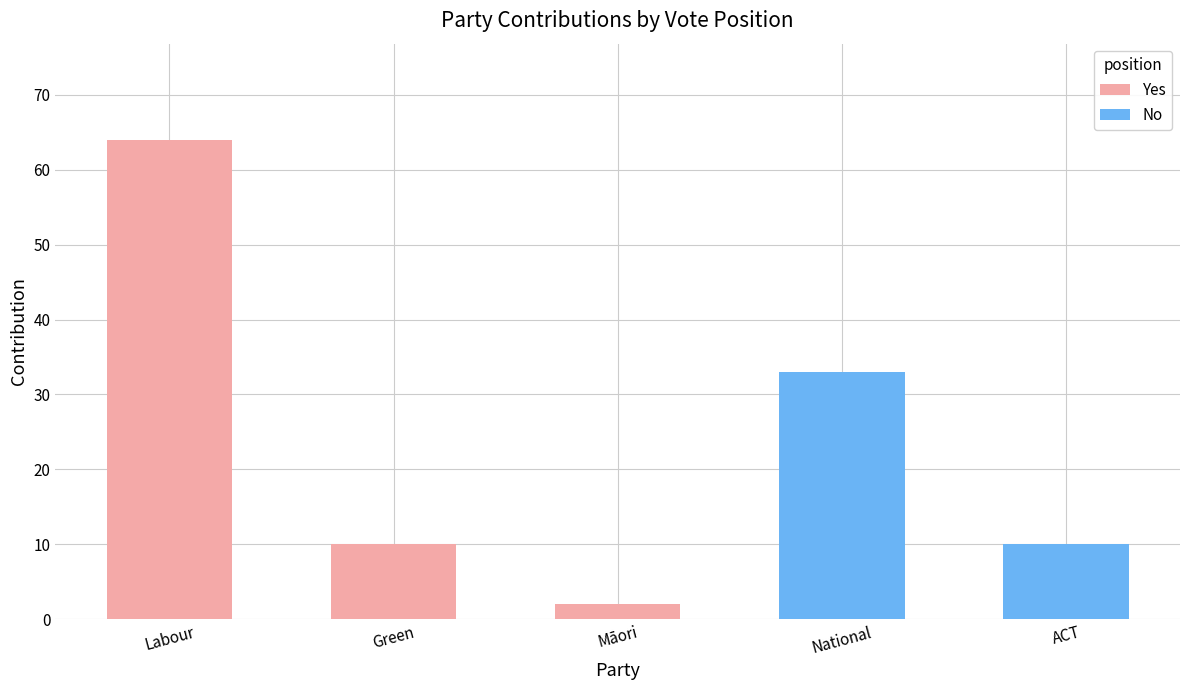

What position from the right is Labour?

3